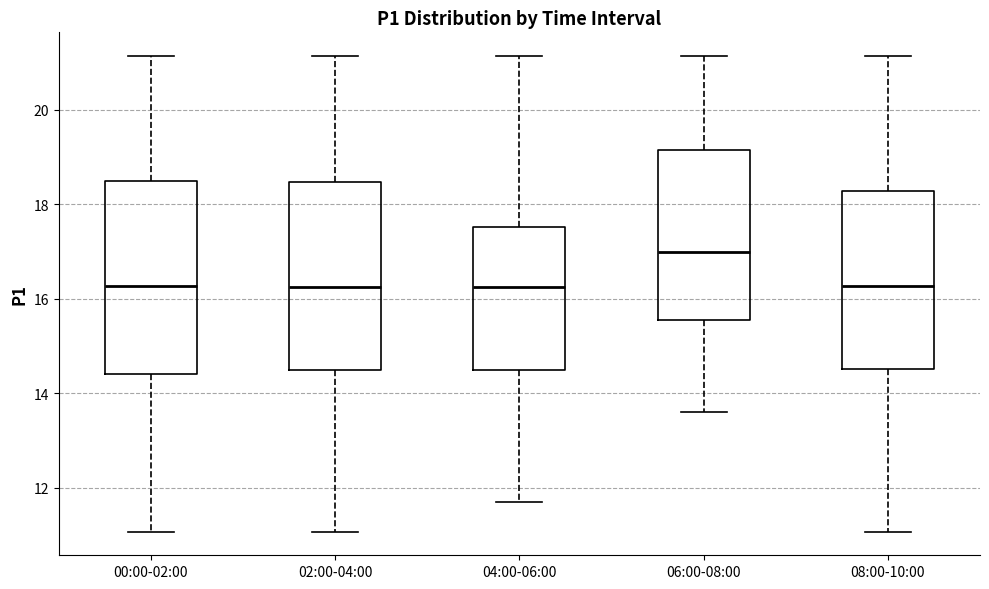

Which box has the highest median line?

06:00-08:00